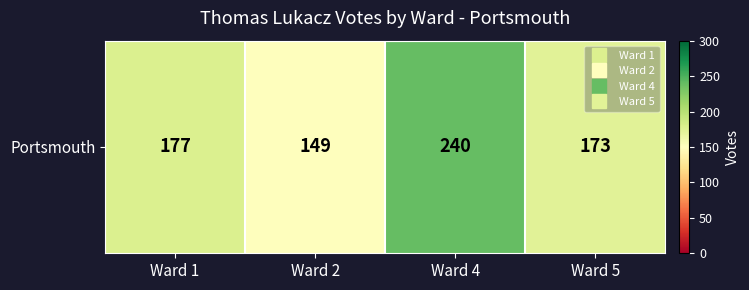

Reading left to right, what are all the values shown in this chart?

177	149	240	173